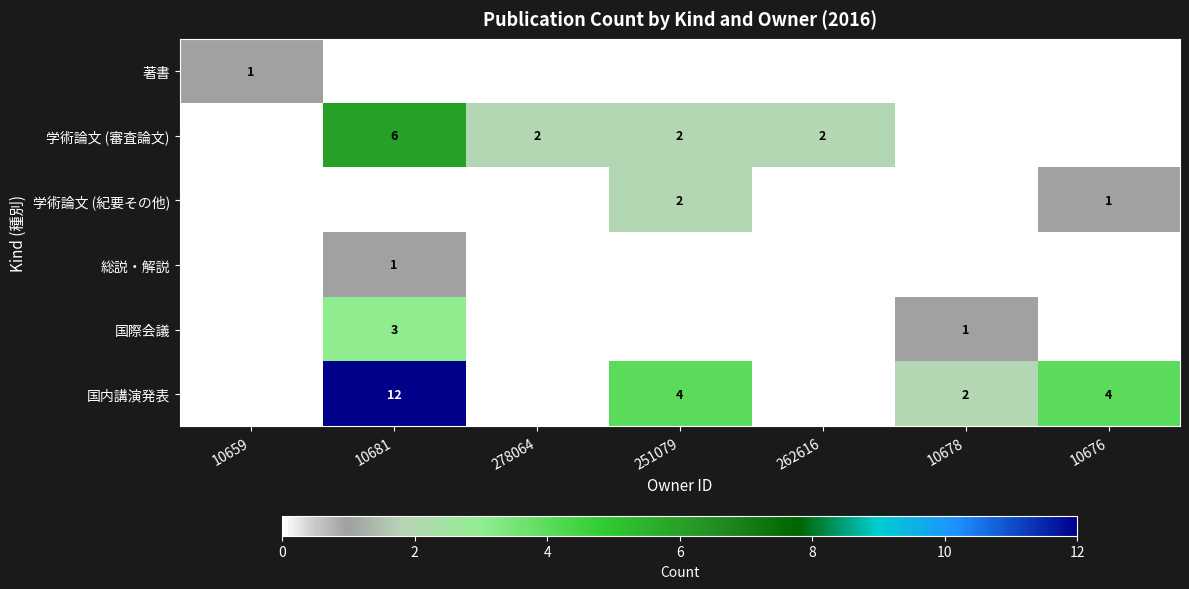

Which label corresponds to the largest value in the chart?

10681